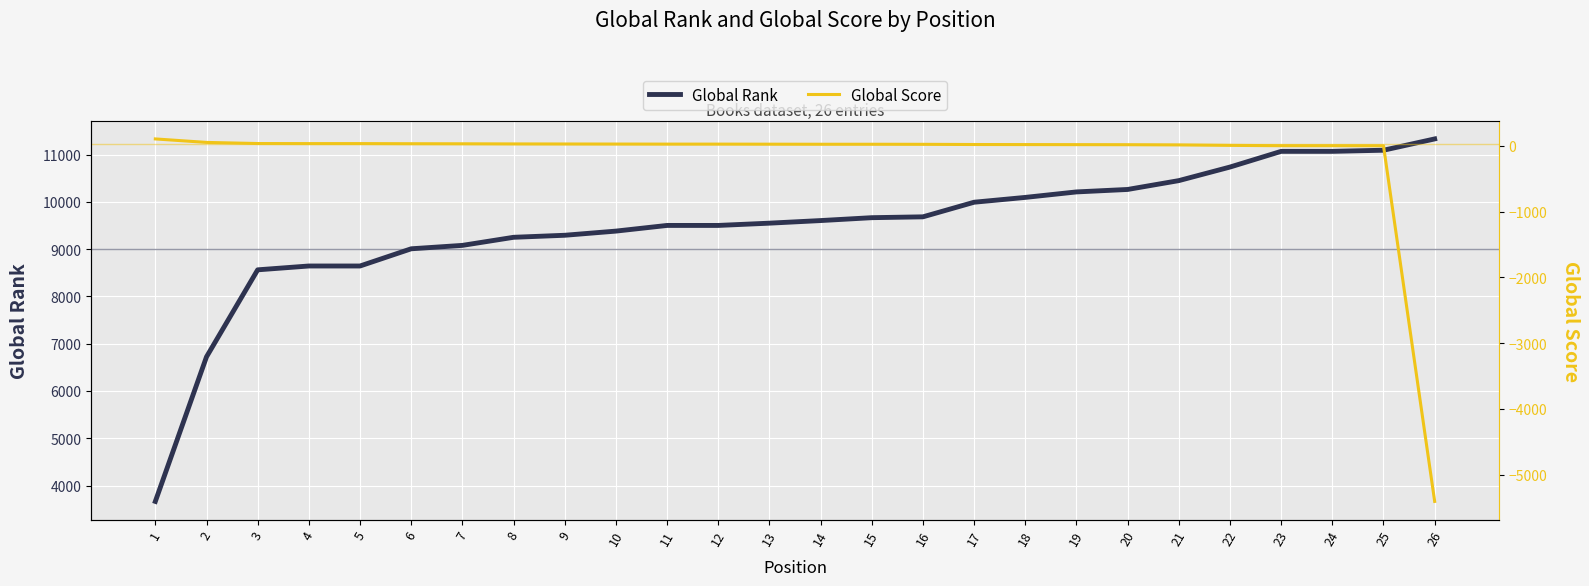

True or false: Global Rank and Global Score cross at least once.

False